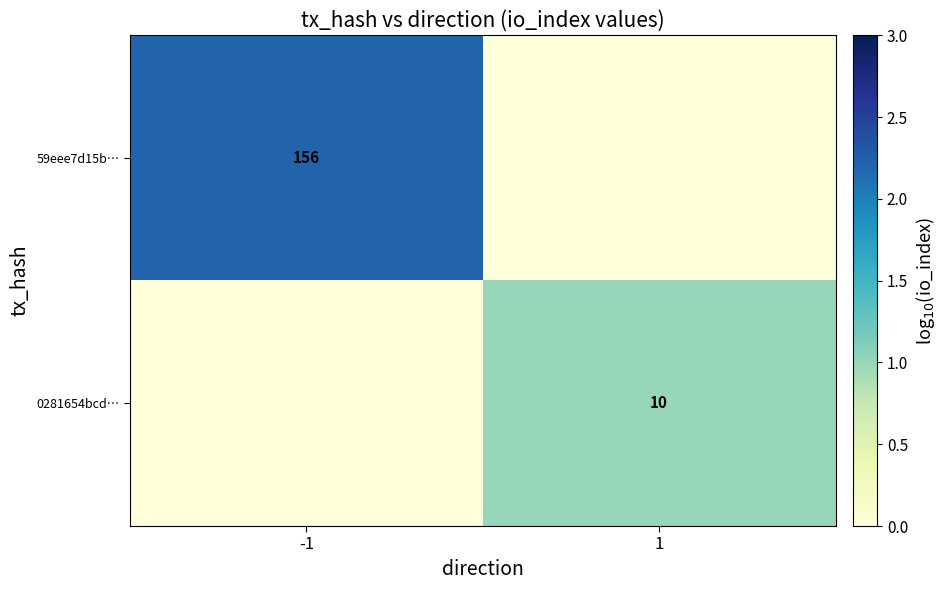

True or false: 0281654bcd… has a value of 10 at 1.

True